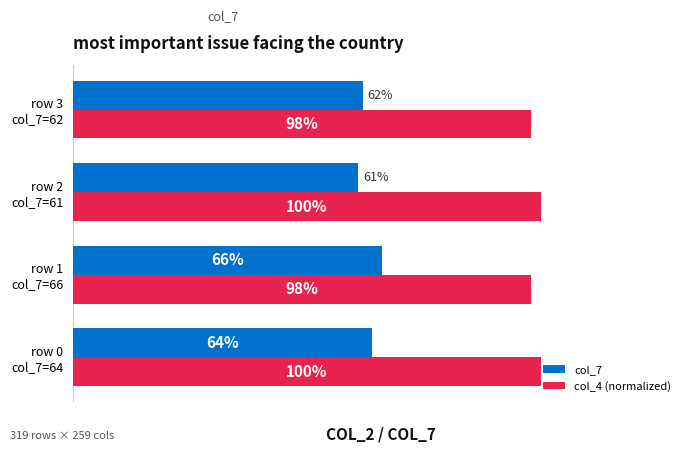

Which series has the largest total across all categories?

col_4 (normalized)